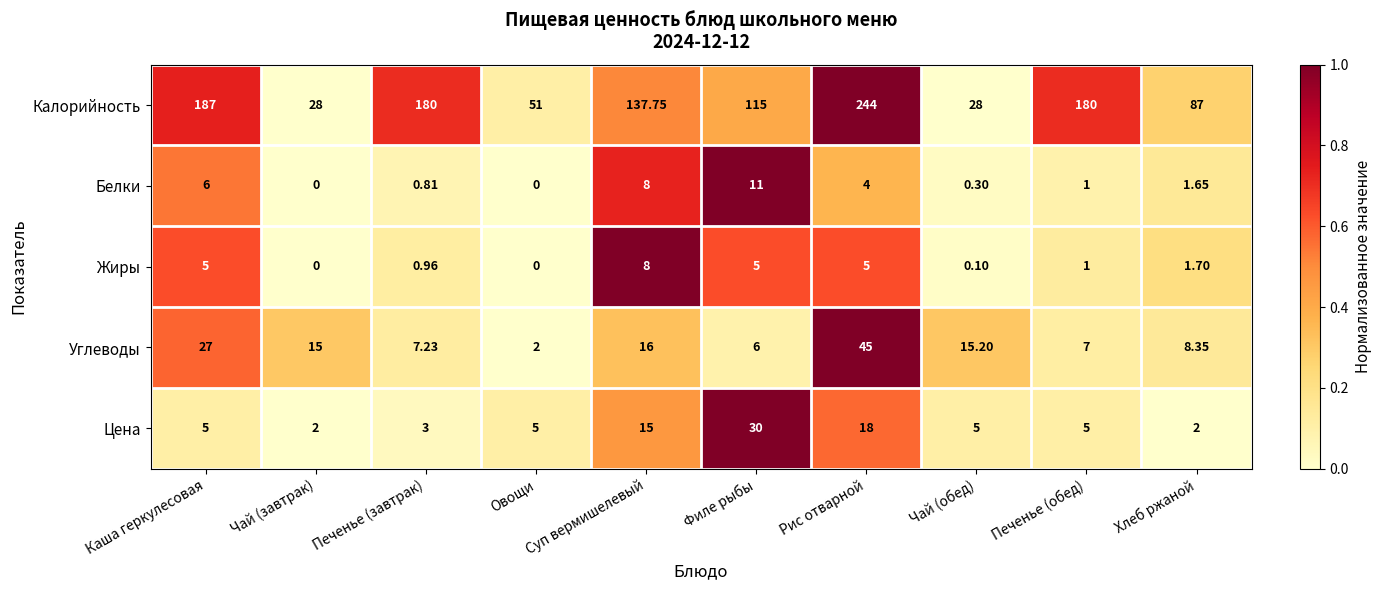

Which series has the widest spread of values?

Калорийность